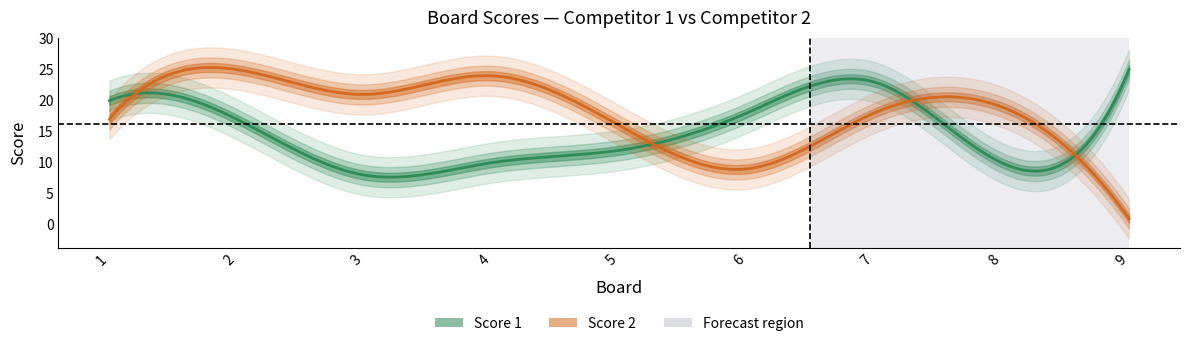

List the series in order of their peak value, highest first.

Score 1, Score 2